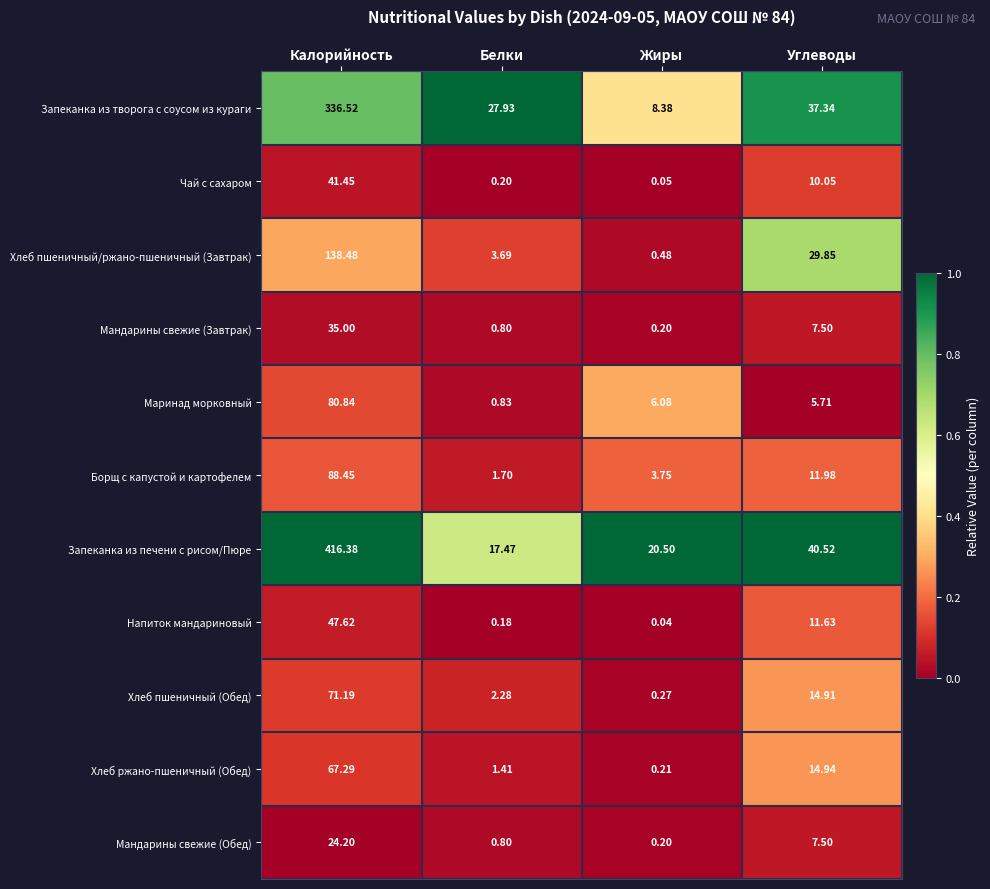

How many distinct data groups are displayed?

11